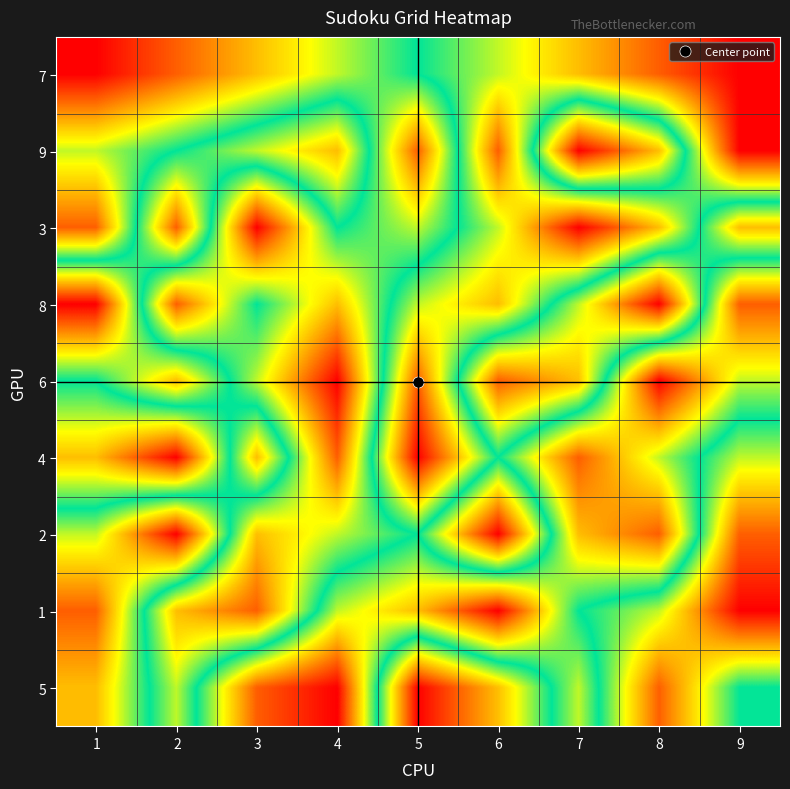

What is the spread (max minus min) of values at 4?

8